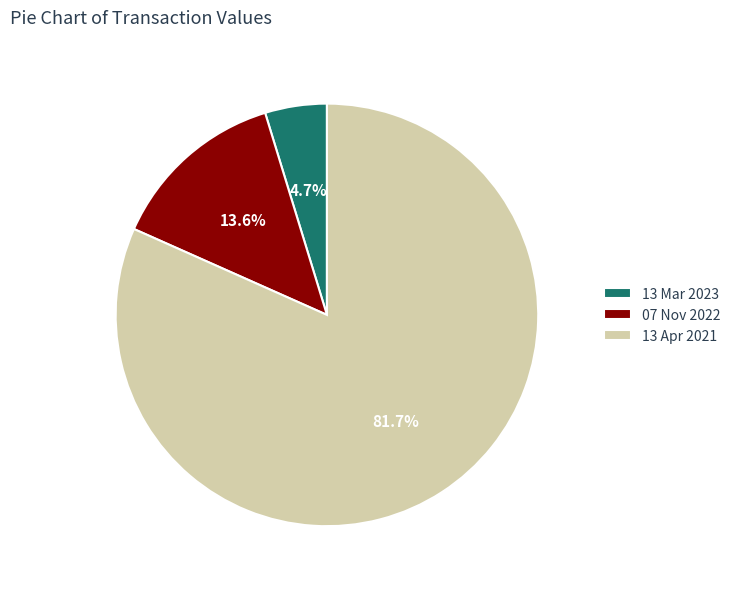

Does any single category account for the majority?

Yes